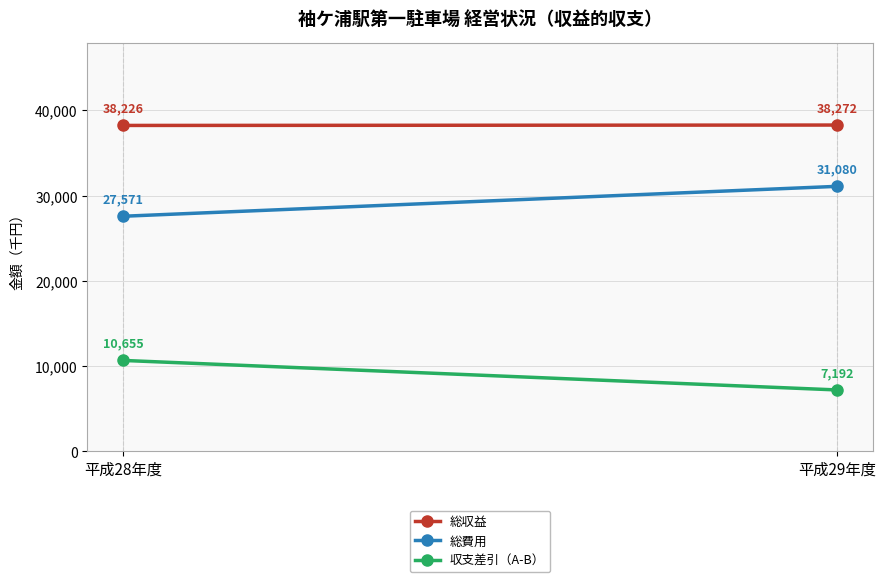

What is the label of the 2nd point from the right?

平成28年度